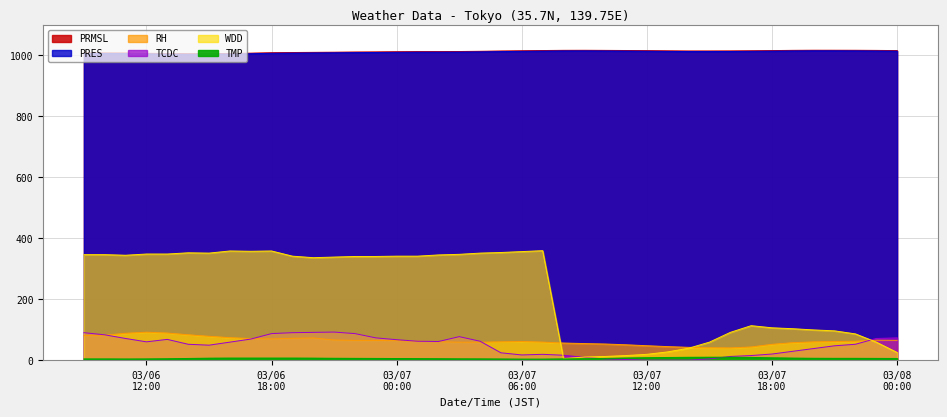

Reading left to right, extract all data points from this chart.

PRMSL: 1007.5	1007.5	1007.5	1006.5	1005.7	1005.1	1005.6	1006.0	1006.9	1008.3	1009.0	1009.5	1010.0	1010.6	1011.0	1011.6	1012.0	1012.1	1012.3	1013.0	1014.0	1014.8	1015.5	1016.2	1016.3	1016.0	1015.6	1015.2	1014.5	1014.0	1014.1	1014.2	1014.7	1015.4	1016.1	1016.5	1016.5	1016.4	1016.0	1015.3
PRES: 1005.6	1005.7	1005.6	1004.6	1003.8	1003.3	1003.7	1004.1	1005.1	1006.5	1007.2	1007.7	1008.2	1008.8	1009.1	1009.7	1010.2	1010.3	1010.5	1011.2	1012.0	1012.9	1013.6	1014.3	1014.5	1014.2	1013.8	1013.3	1012.6	1012.2	1012.2	1012.4	1012.9	1013.5	1014.2	1014.7	1014.7	1014.5	1014.1	1013.5
RH: 80.5	81.8	88.0	91.6	88.8	83.2	78.1	73.7	70.8	69.6	71.5	72.7	66.0	64.8	64.5	63.8	62.3	60.2	58.9	58.7	60.0	61.1	59.1	56.0	54.3	52.8	50.3	47.2	44.3	41.9	40.5	40.0	43.2	51.8	57.3	59.8	60.9	62.0	65.4	65.0
TMP: 3.9	3.9	3.7	3.9	4.5	5.5	6.4	6.7	6.7	6.7	6.7	6.5	6.1	5.8	5.6	5.3	4.9	4.6	4.2	4.0	3.7	3.3	3.3	4.0	4.7	5.7	6.9	7.9	8.7	9.3	9.6	9.6	8.9	7.5	6.6	6.1	5.9	5.9	5.7	5.5
TCDC: 90.0	83.0	71.0	60.0	68.0	52.0	49.0	59.0	69.0	87.0	90.0	91.0	92.0	87.0	73.0	67.0	62.0	61.0	77.0	62.0	24.0	17.0	19.0	16.0	9.0	4.0	2.0	0.0	0.0	0.0	4.0	12.0	15.0	20.0	29.0	38.0	47.0	52.0	71.0	73.0
WDD: 346.0	346.0	344.0	348.0	348.0	352.0	351.0	358.0	357.0	358.0	341.0	336.0	338.0	340.0	340.0	341.0	341.0	345.0	347.0	351.0	353.0	356.0	359.0	5.0	10.0	12.0	15.0	19.0	27.0	39.0	59.0	91.0	113.0	106.0	103.0	99.0	96.0	86.0	59.0	25.0